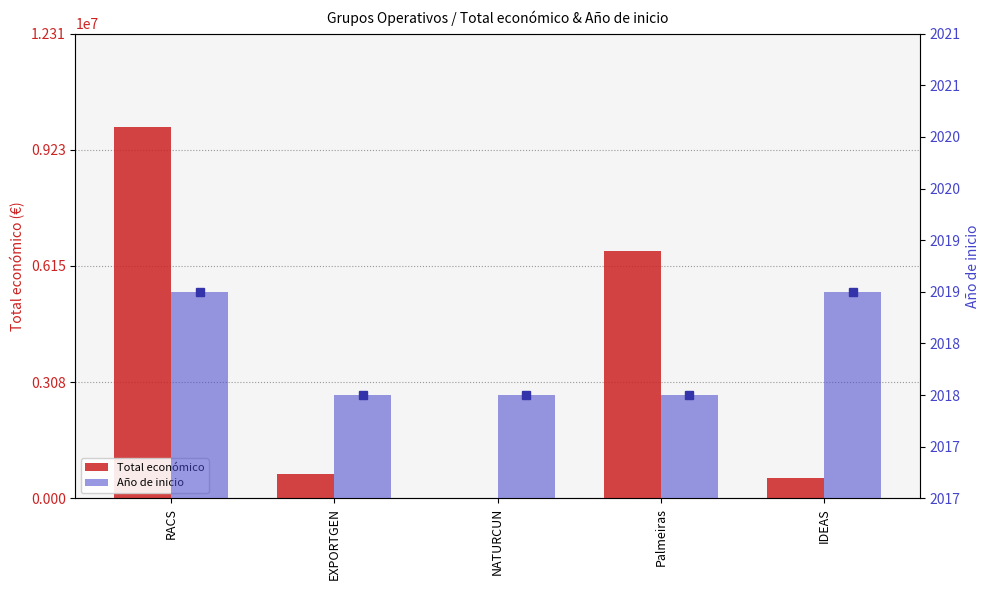

The Total económico series shows 19478 at NATURCUN. True or false?

True